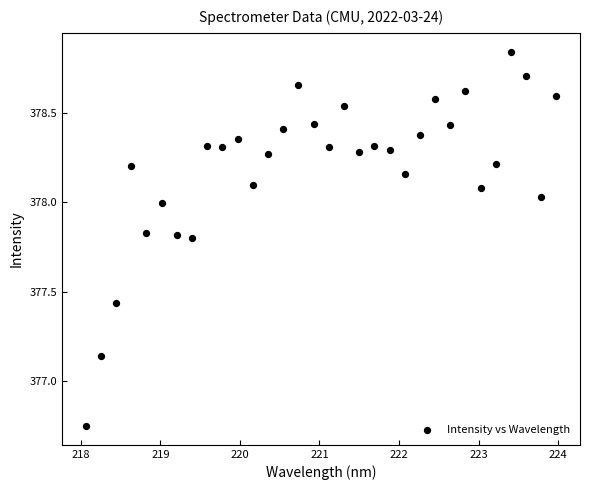

What is the range of X values (max minus min)?

5.9